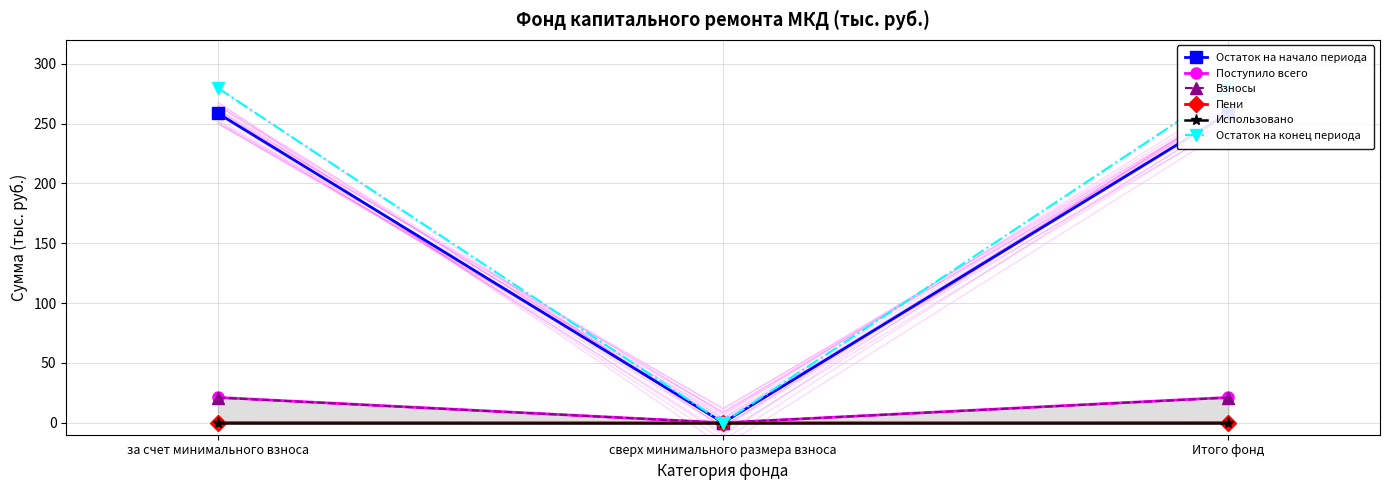

Is the value of Остаток на начало периода at Итого фонд greater than the value of Взносы at Итого фонд?

Yes